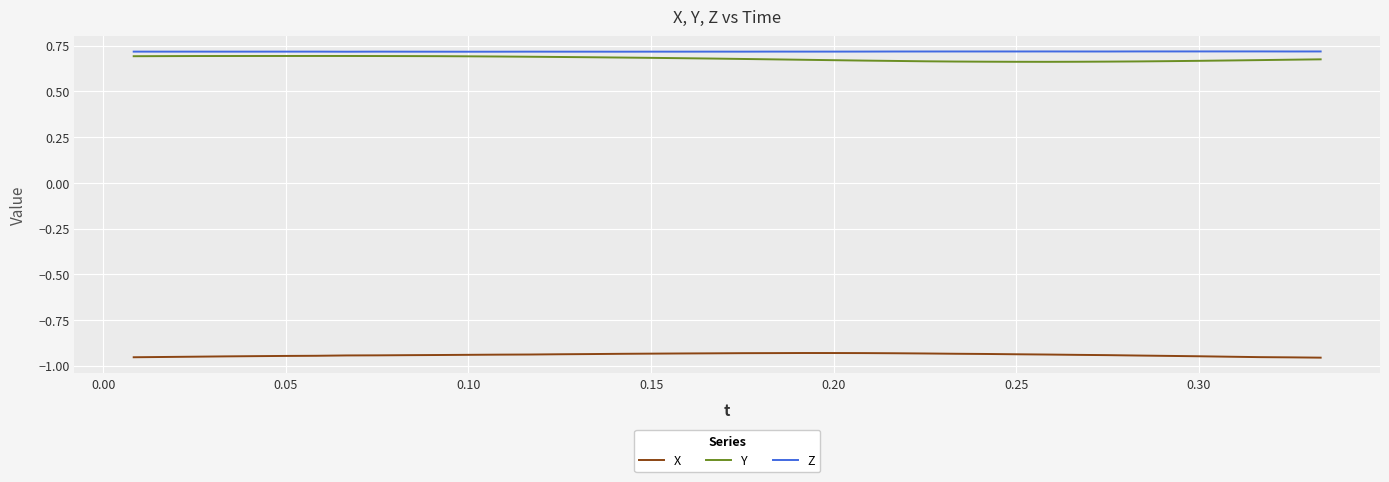

True or false: Y and X intersect in this chart.

False